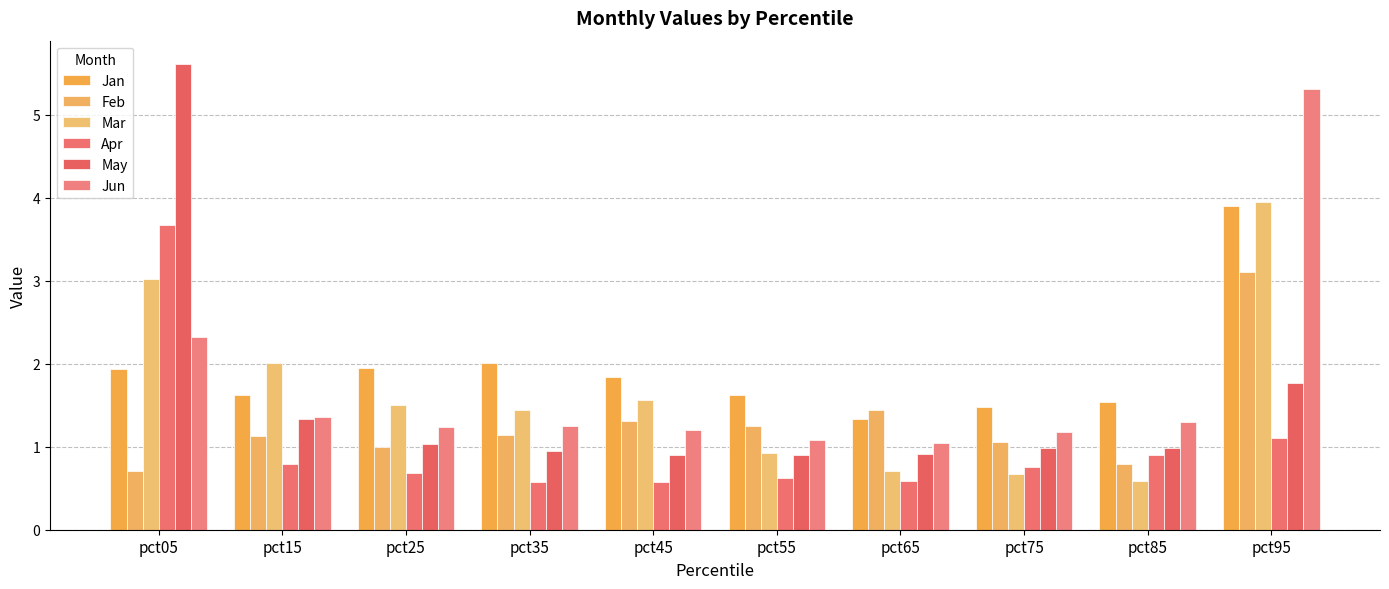

How many bars are there in each group?

6